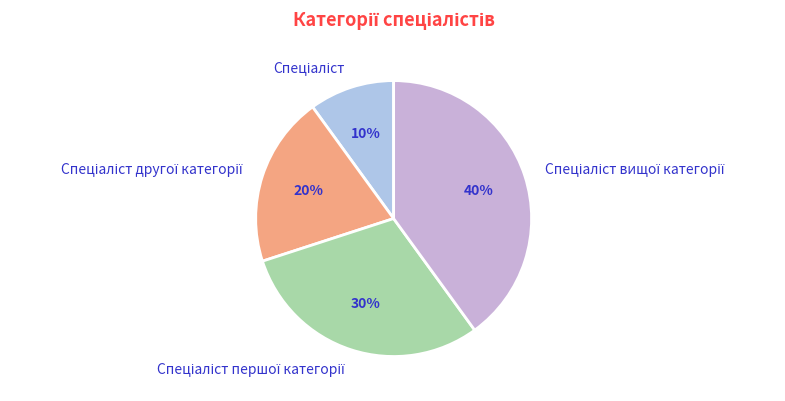

Does any single category account for the majority?

No